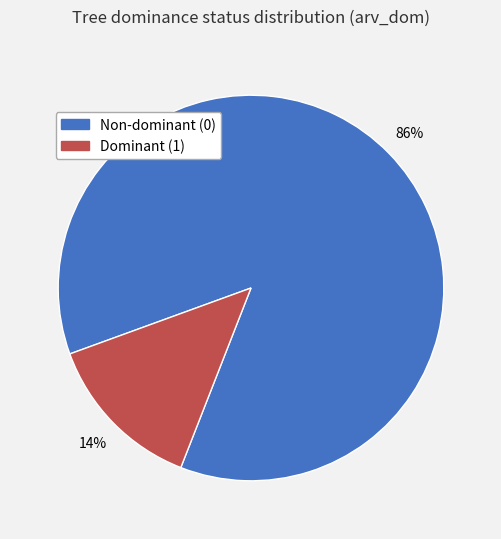

To the nearest percent, what is the average slice percentage?

50%